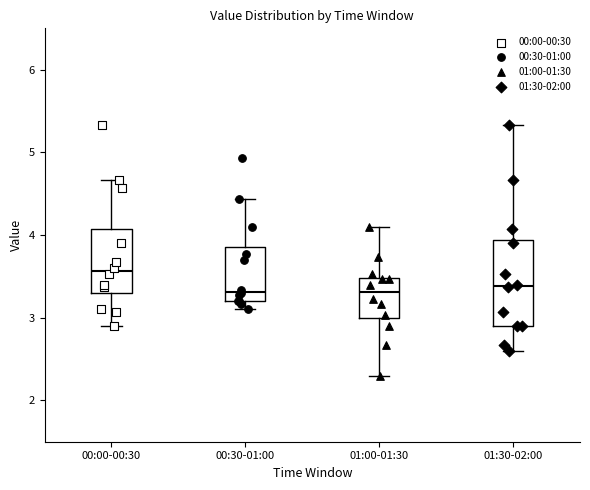

Reading left to right, transcribe this box plot: for each box, give where its median line is, the range the box spans, and where its two whiskers end, as read against the y-axis. The values are not printed on the chart, so give them approximately, as read against the axis.

00:00-00:30: median 3.6, box 3.3 to 4.1, whiskers 2.9 to 4.7
00:30-01:00: median 3.3, box 3.2 to 3.9, whiskers 3.1 to 4.4
01:00-01:30: median 3.3, box 3.0 to 3.5, whiskers 2.3 to 4.1
01:30-02:00: median 3.4, box 2.9 to 3.9, whiskers 2.6 to 5.3